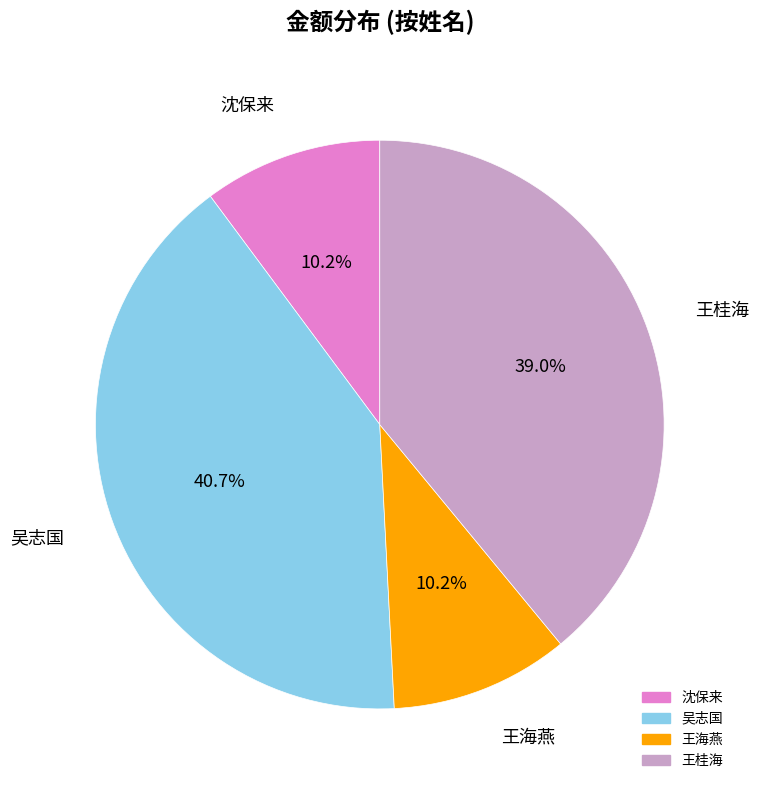

Does 王桂海 represent more than half of the total?

No